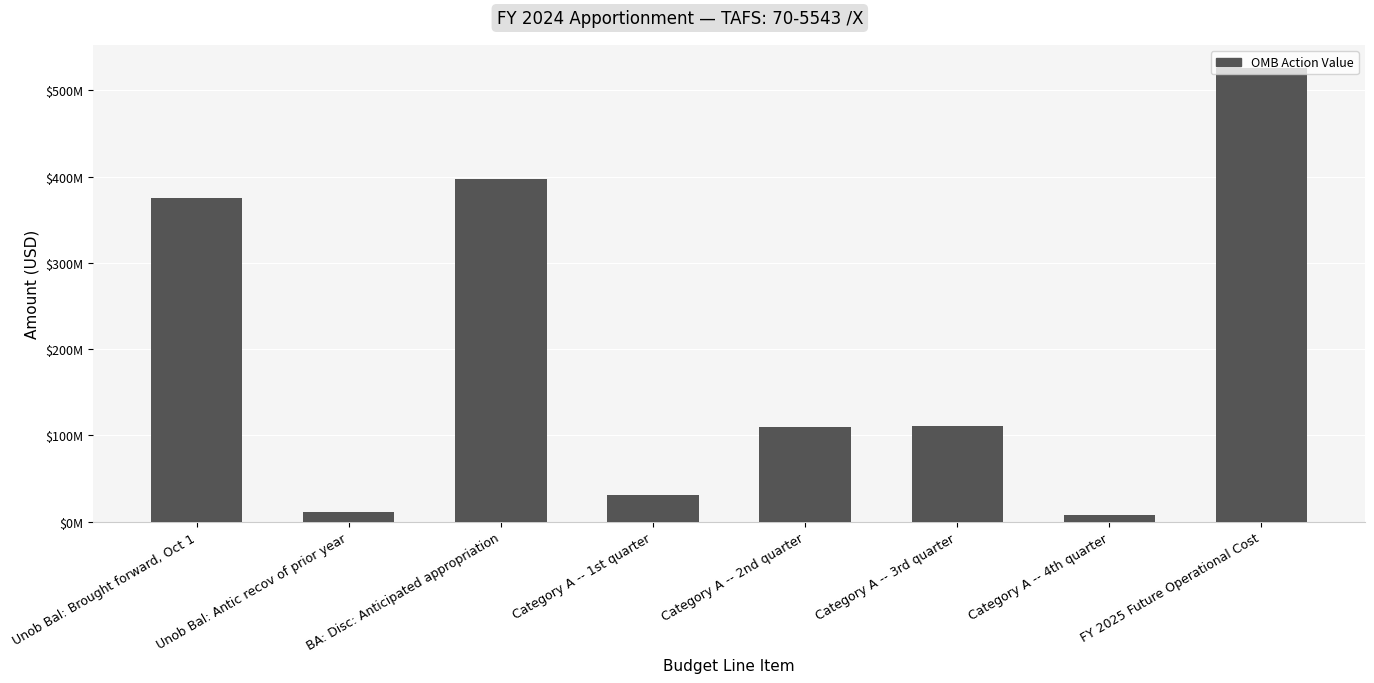

Which label corresponds to the largest value in the chart?

FY 2025 Future Operational Cost